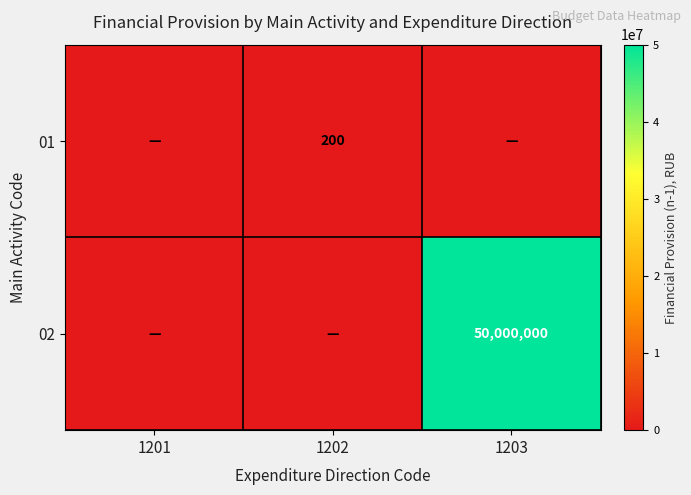

Is the value of 02 at 1203 greater than the value of 01 at 1202?

Yes